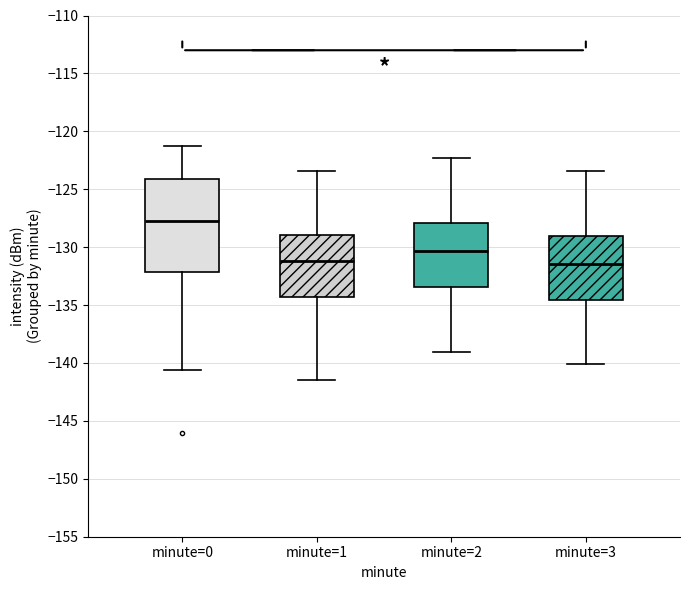

Where does the upper whisker of the box for minute=3 end on the y-axis? The values are not printed on the chart, so give them approximately, as read against the axis.

-123.5